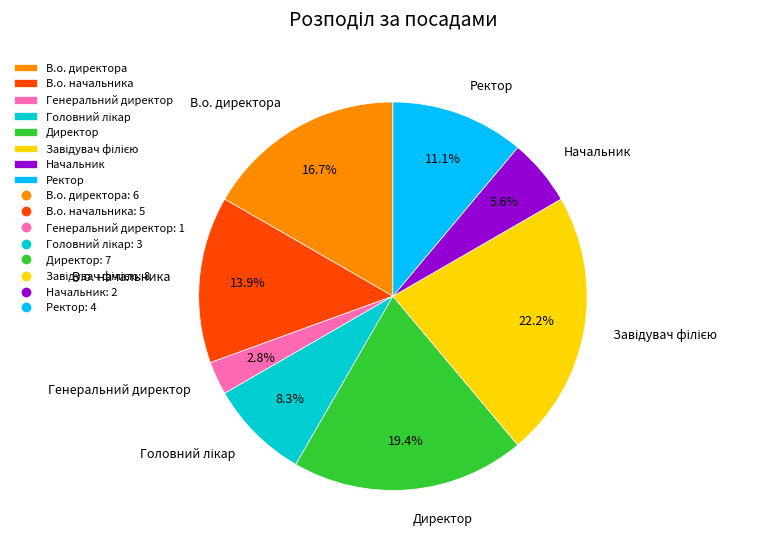

Is В.о. директора the majority of the pie?

No